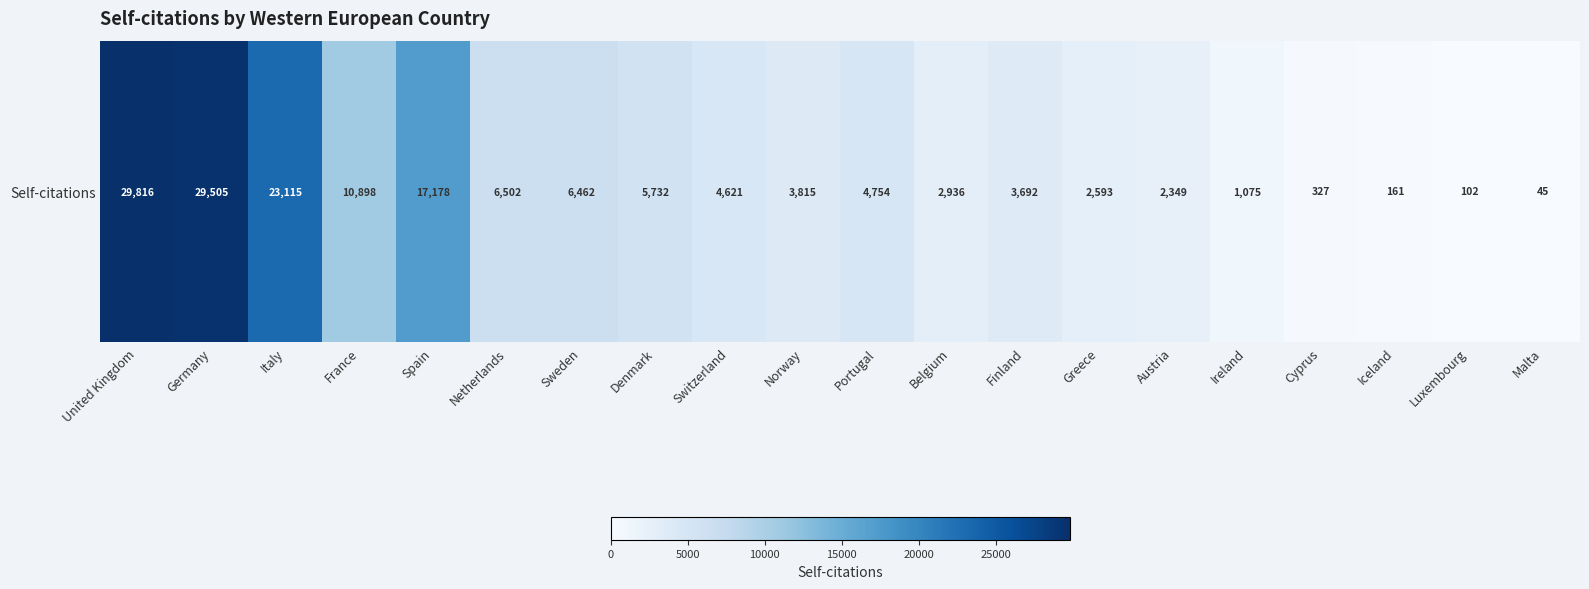

Reading left to right, transcribe all the data shown in this chart.

29816	29505	23115	10898	17178	6502	6462	5732	4621	3815	4754	2936	3692	2593	2349	1075	327	161	102	45